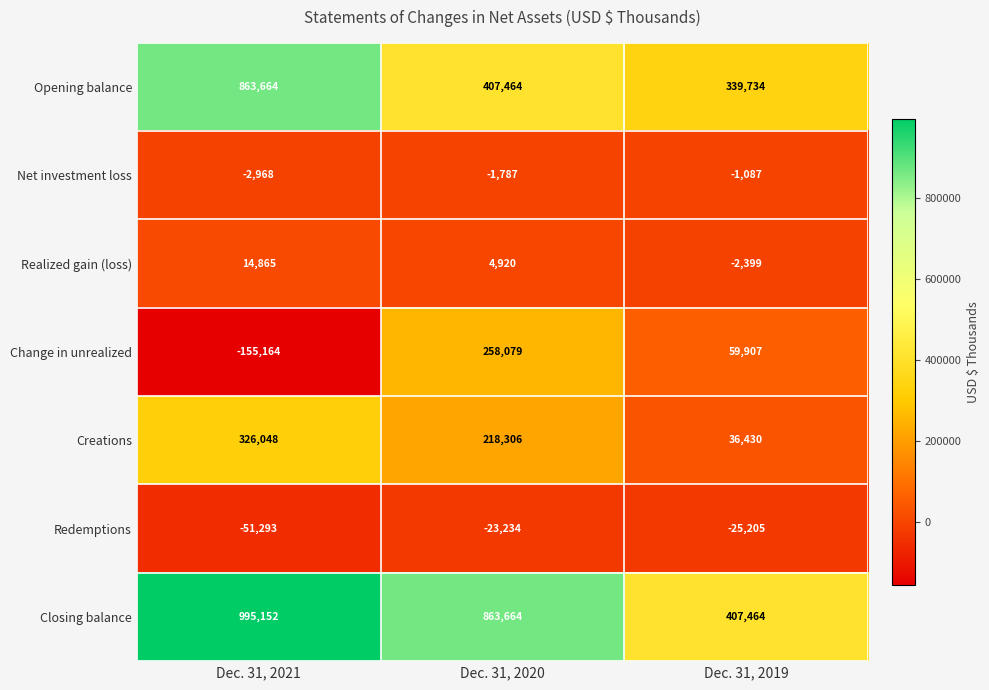

Count the number of data series in this chart.

7